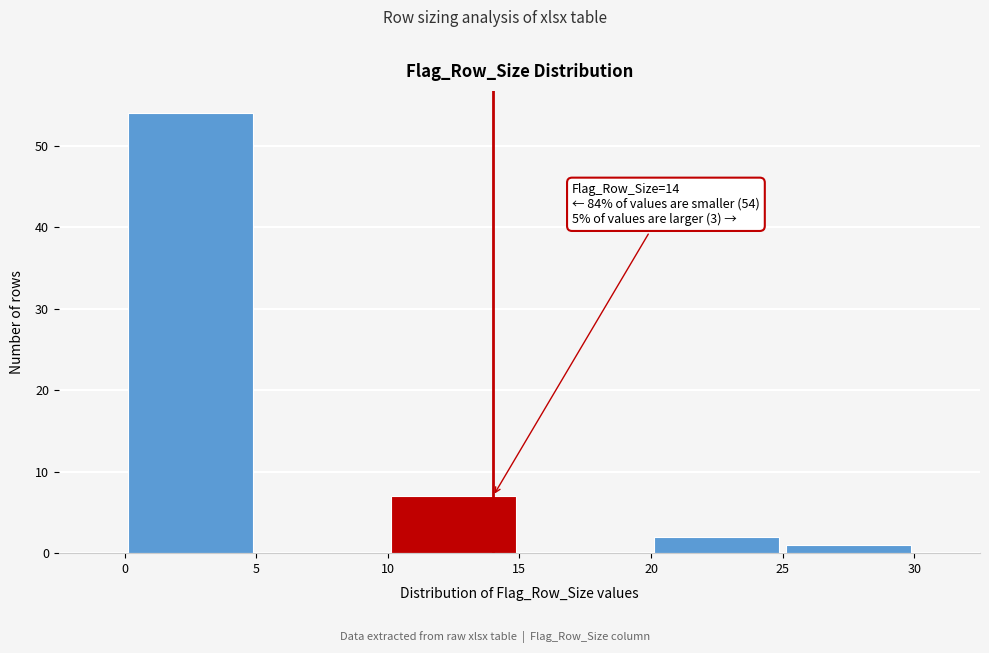

Which range on the x-axis has the tallest bar?

0 to 5